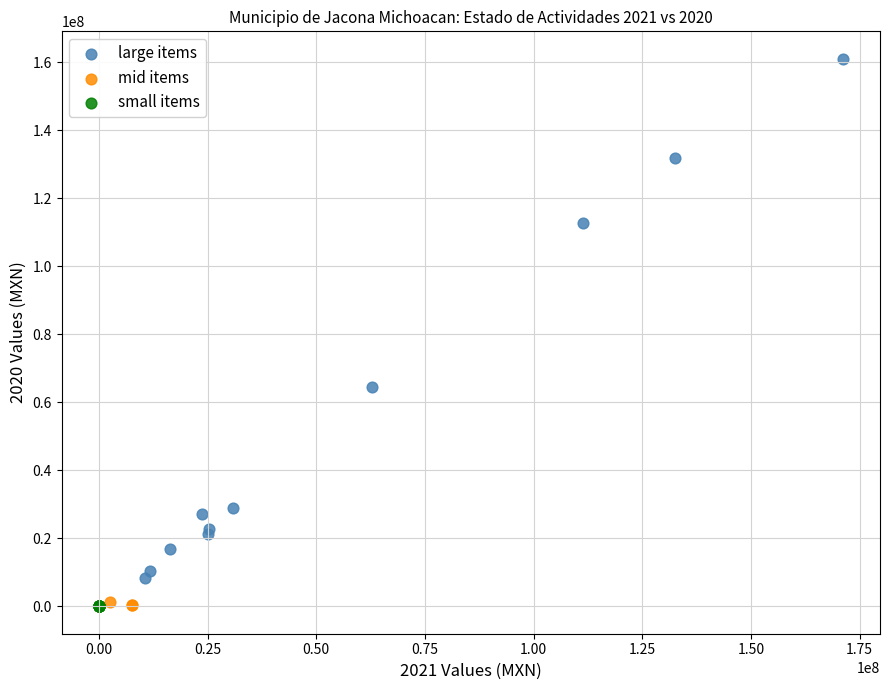

Which series has the widest spread of Y values?

large items